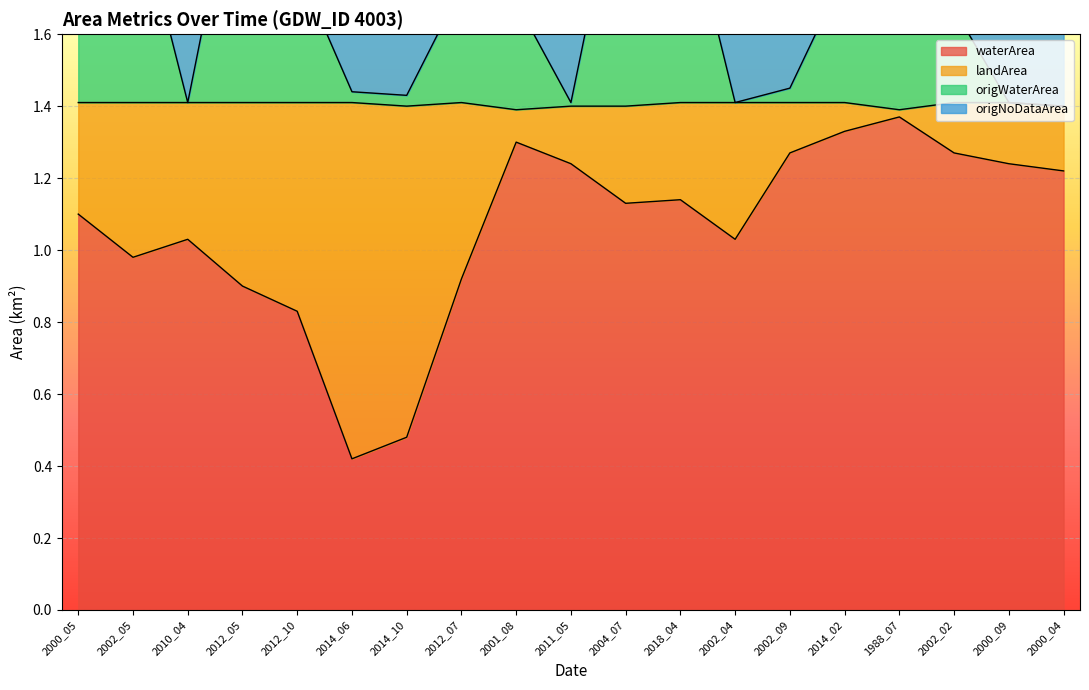

At which label is waterArea closest to 0?

2014_06